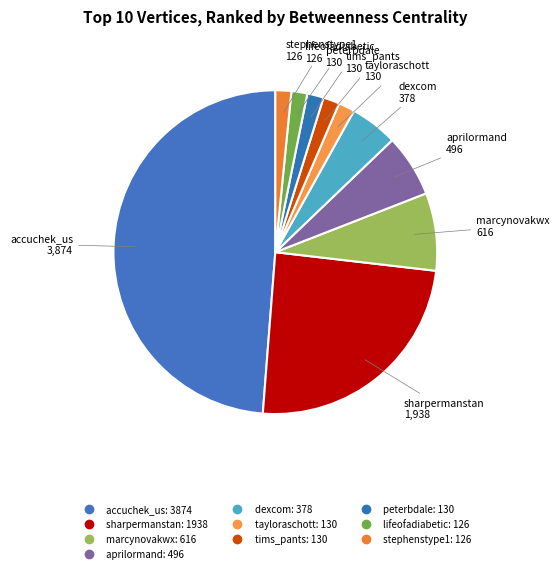

What portion of the pie excludes tayloraschott?

98.4%